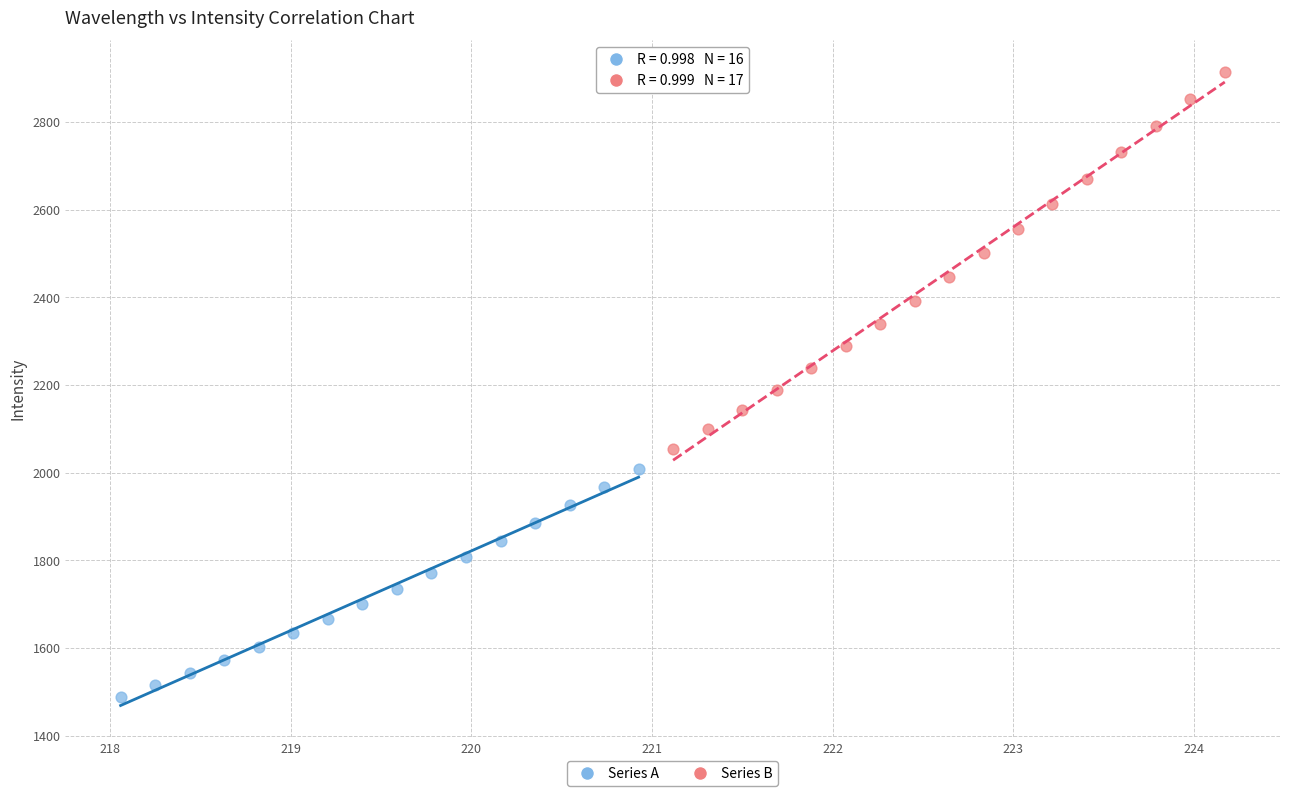

Which series has the largest Y range (max minus min)?

Series B